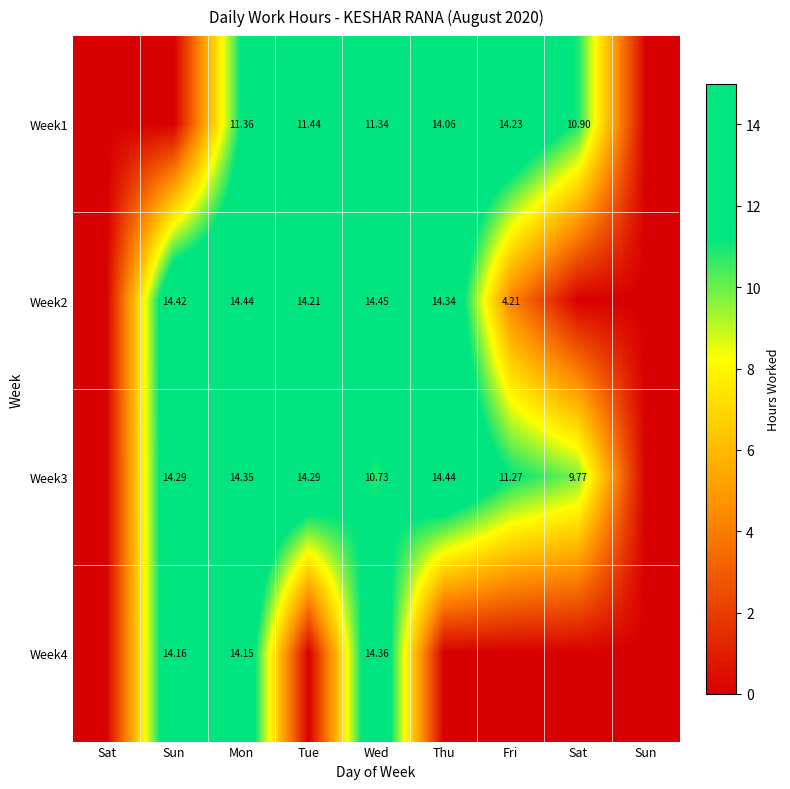

Which label corresponds to the largest value in the chart?

Wed